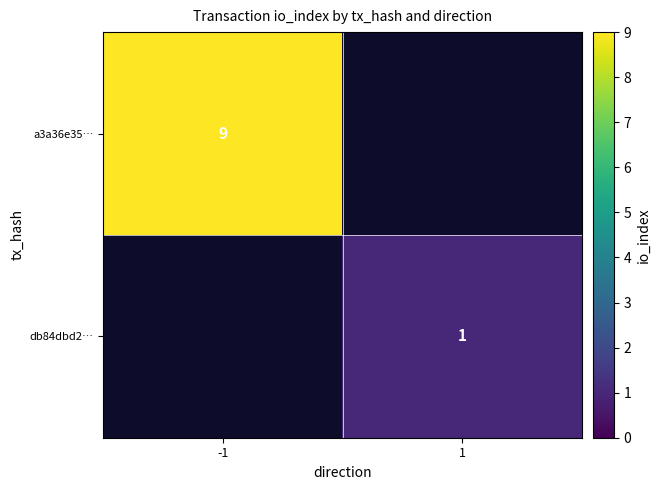

True or false: a3a36e35… has a value of 4 at -1.

False